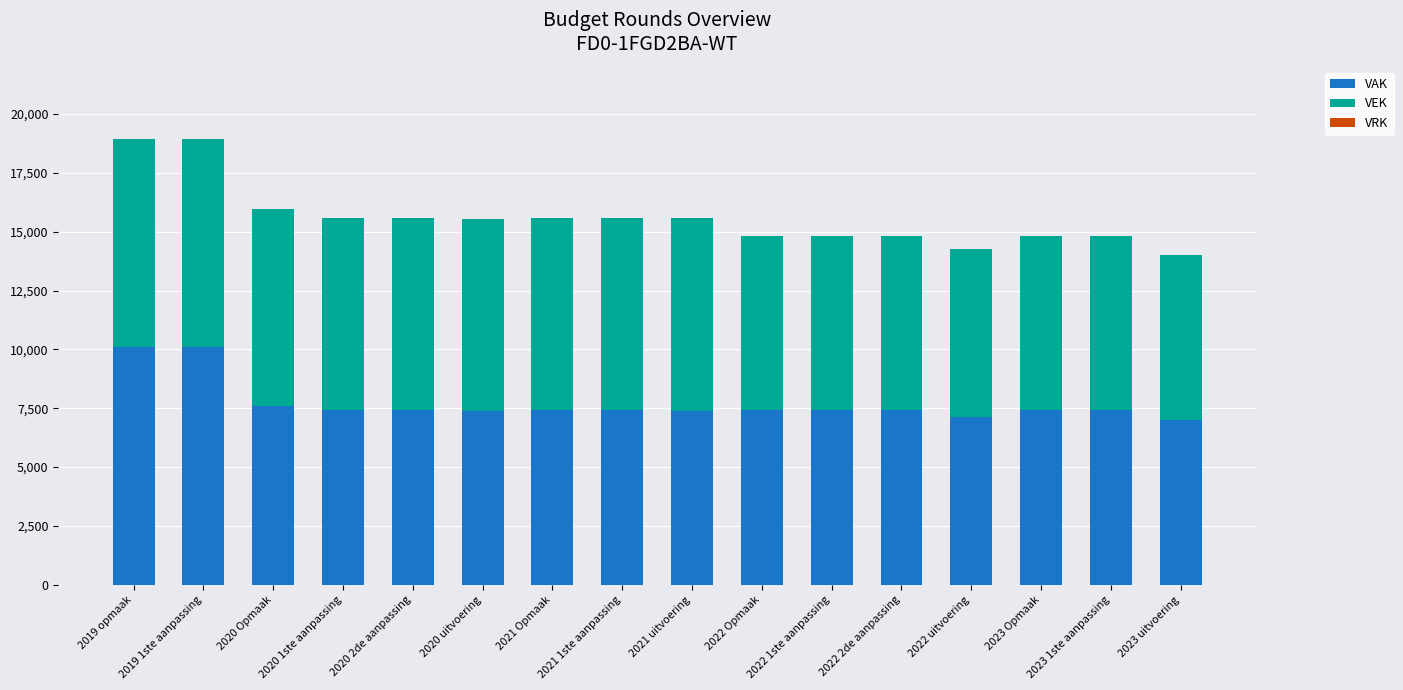

What is the difference between the maximum and minimum values in the VAK series?

3097